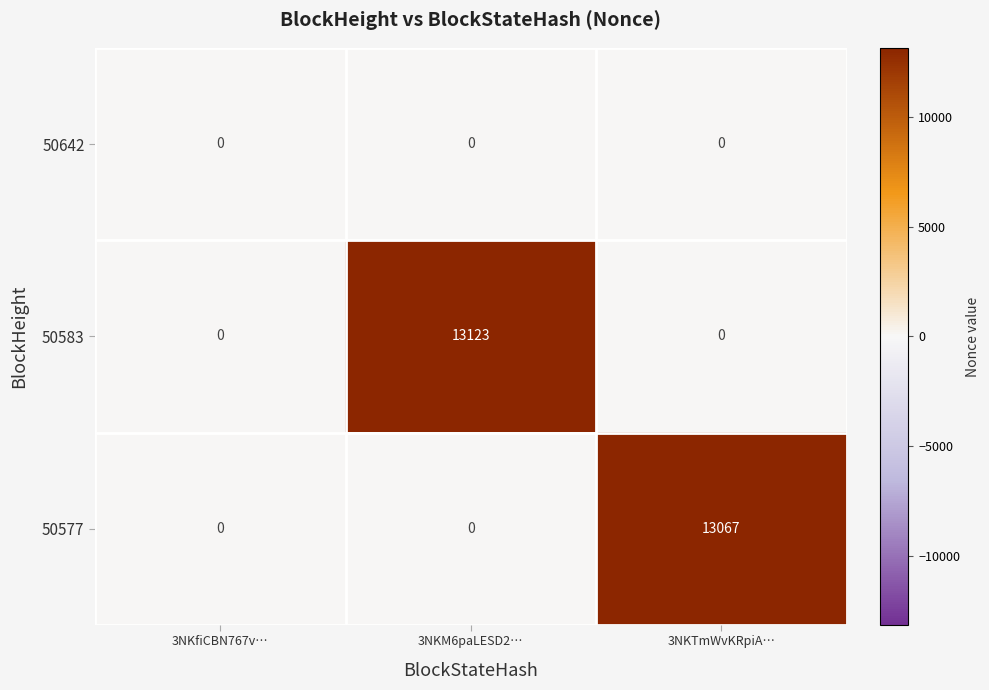

What is the average value of the 50577 series?

4356